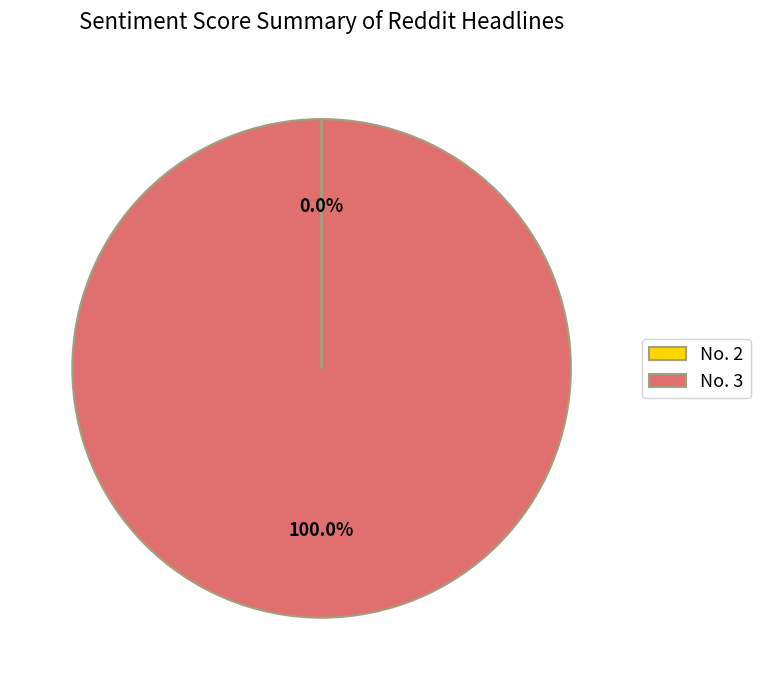

Which slice is the largest?

No. 3